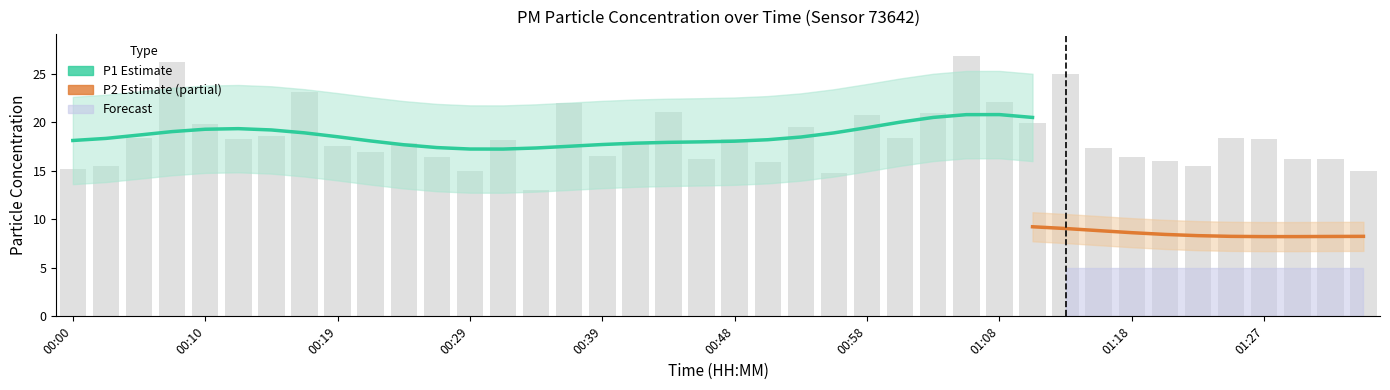

Rank the categories by value from highest to lowest.

01:05, 00:07, 01:13, 00:17, 01:08, 00:36, 00:44, 01:03, 00:58, 01:10, 00:10, 00:53, 00:14, 01:25, 00:05, 01:01, 00:48, 00:12, 01:27, 00:32, 00:41, 00:24, 00:19, 01:15, 00:22, 00:39, 01:18, 00:27, 00:46, 01:30, 01:32, 01:20, 00:51, 01:23, 00:02, 00:00, 00:29, 01:35, 00:56, 00:34